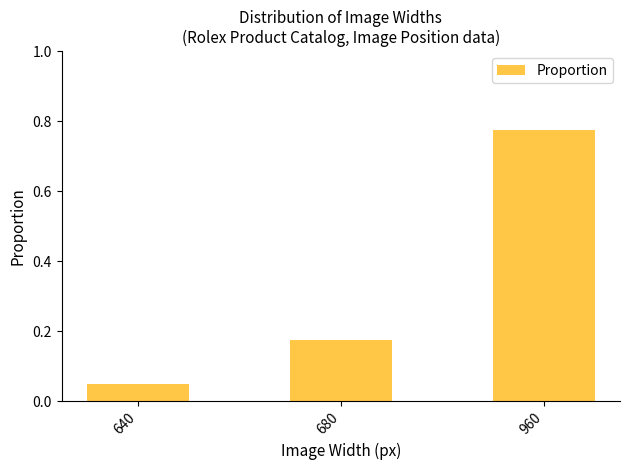

What is the average value?

0.3